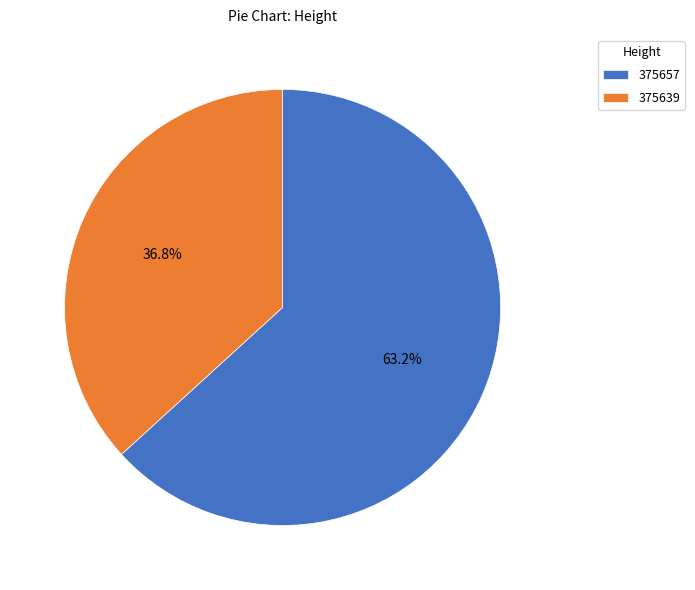

To the nearest percent, what portion does 375639 represent?

37%